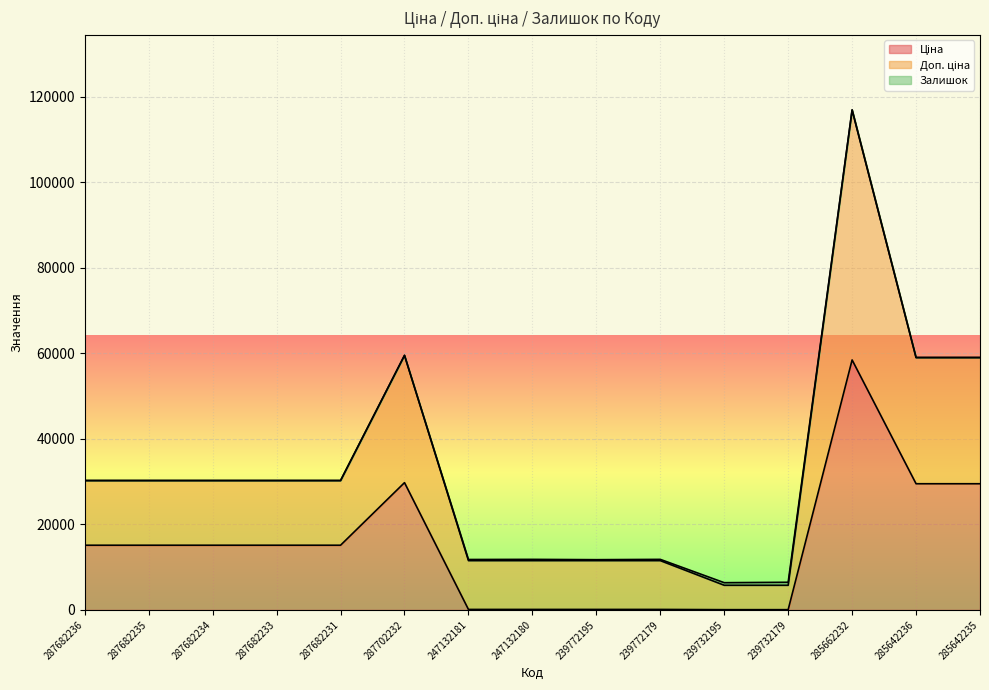

Where is the first local maximum for Ціна?

287702232